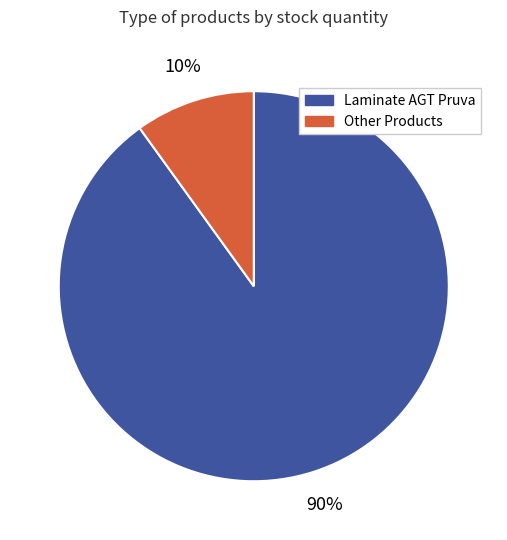

Is there a majority slice in this chart?

Yes